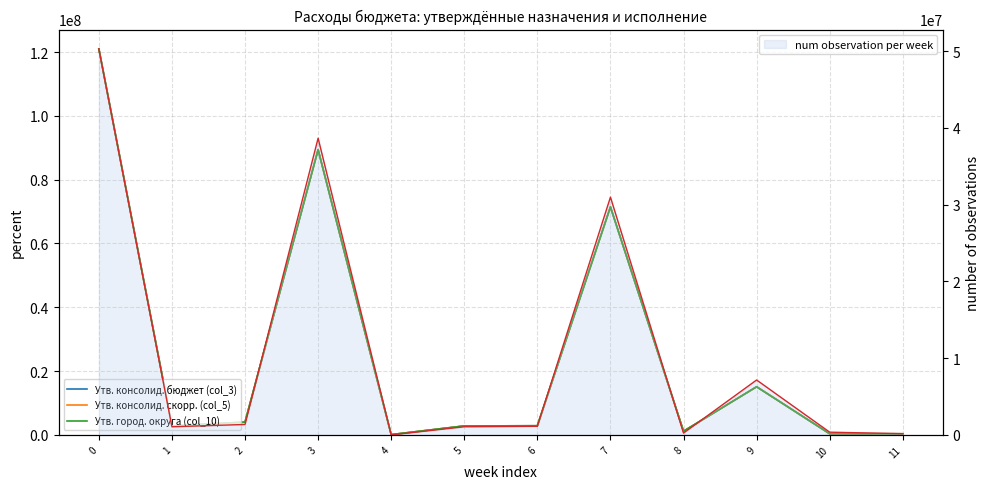

What is the maximum value for Утв. консолид. бюджет (col_3)?

121021365.0